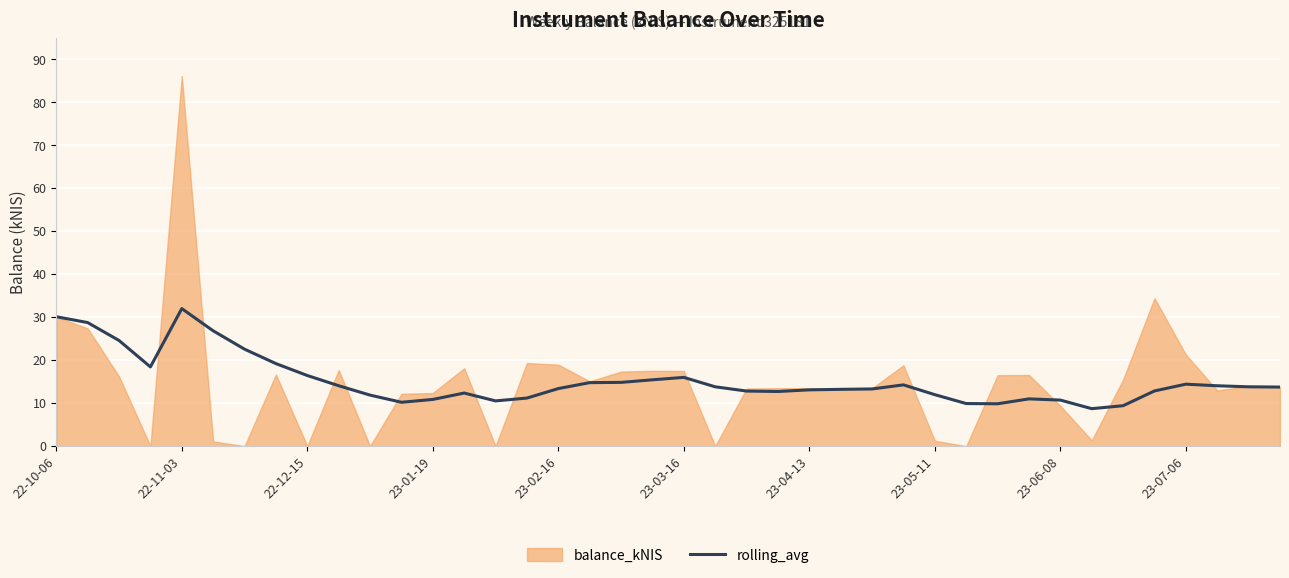

The rolling_avg series shows 18.5 at 23-06-08. True or false?

False